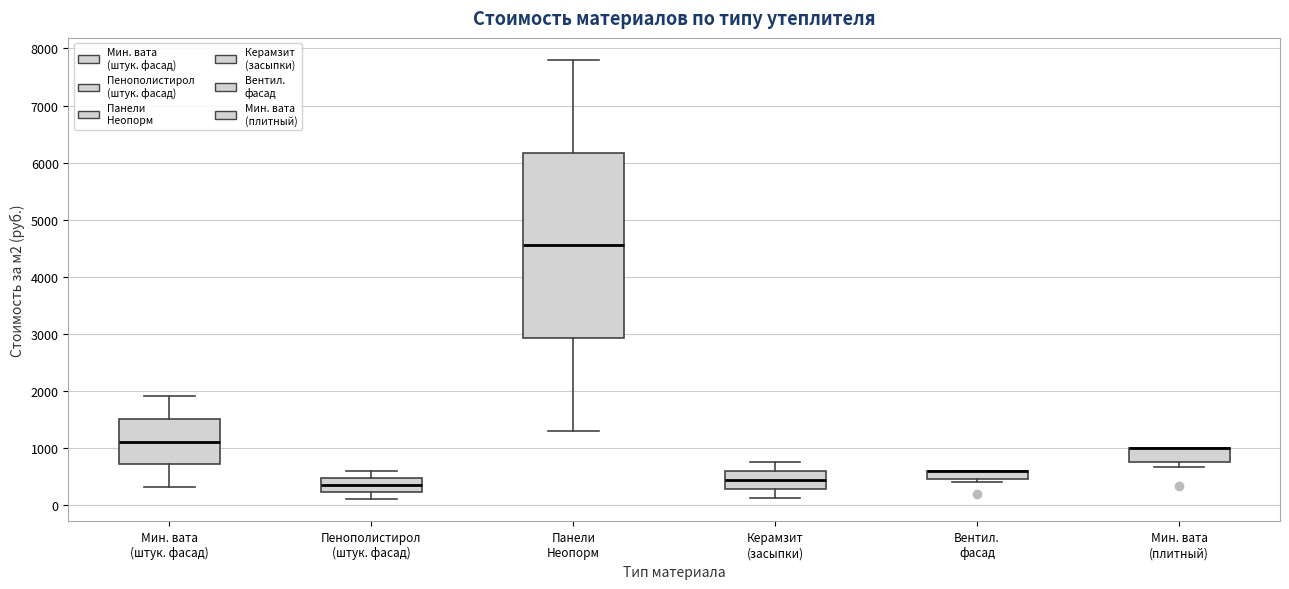

Reading left to right, read every box against the y-axis: the position of its median line, the range the box covers, and the ends of its whiskers. The values are not printed on the chart, so give them approximately, as read against the axis.

Мин. вата (штук. фасад): median 1100, box 700 to 1500, whiskers 300 to 1900
Пенополистирол (штук. фасад): median 400, box 200 to 500, whiskers 100 to 600
Панели Неопорм: median 4600, box 2900 to 6200, whiskers 1300 to 7800
Керамзит (засыпки): median 400, box 300 to 600, whiskers 100 to 800
Вентил. фасад: median 600 (drawn on the box's upper edge), box 500 to 600, whiskers 400 to 600
Мин. вата (плитный): median 1000 (drawn on the box's upper edge), box 700 to 1000, whiskers 700 (just below the box's lower edge) to 1000